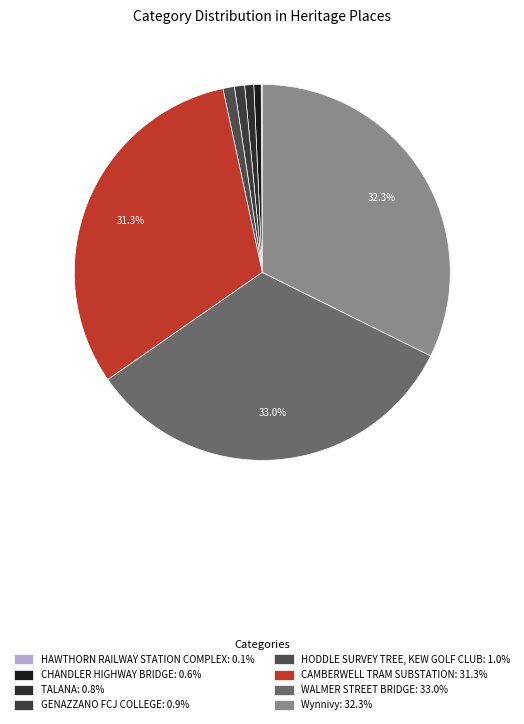

Does HODDLE SURVEY TREE, KEW GOLF CLUB represent more than half of the total?

No